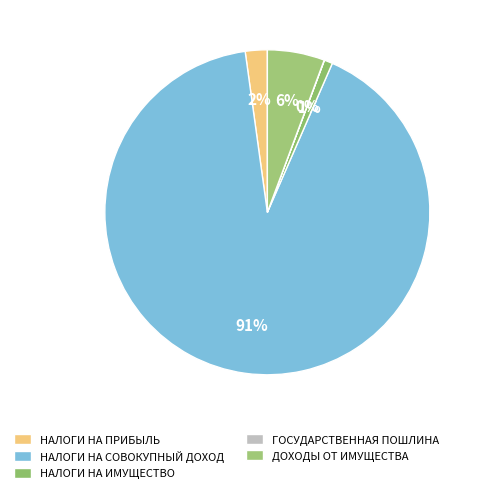

Count the number of slices in the pie.

5